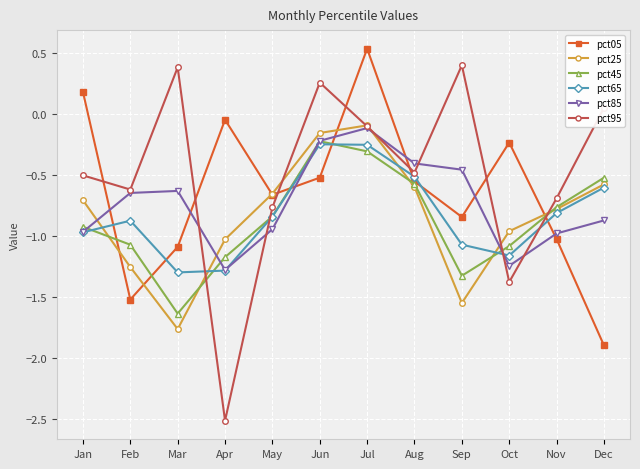

Between Aug and Nov, which series saw the biggest shift?

pct85